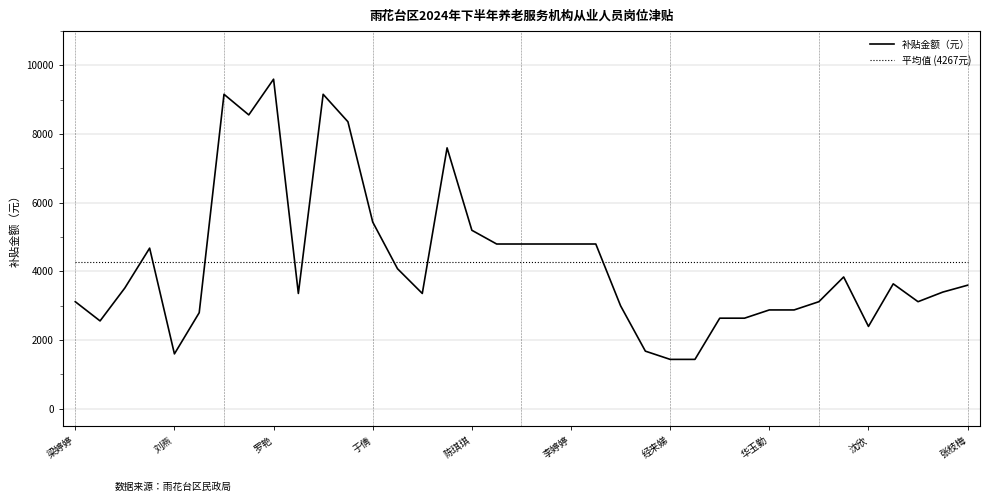

Which series has the largest range (max minus min)?

补贴金额（元）